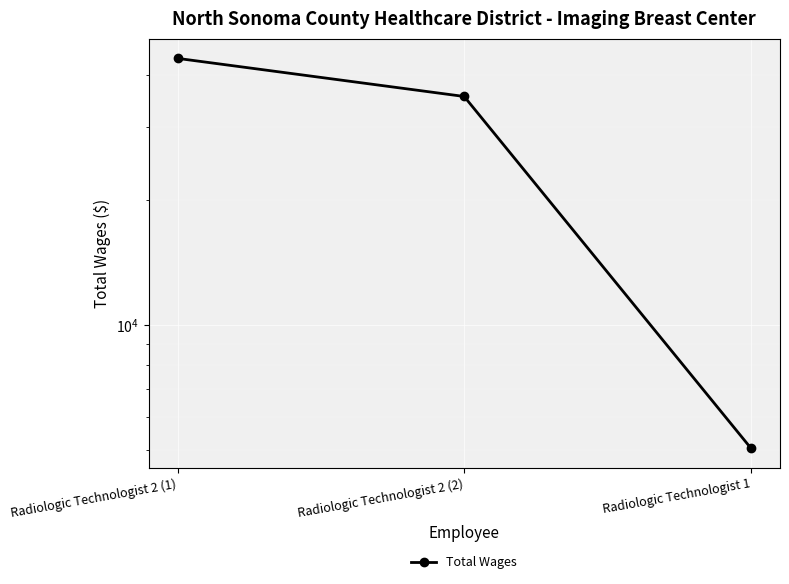

At which label is the value closest to 24421?

Radiologic Technologist 2 (2)